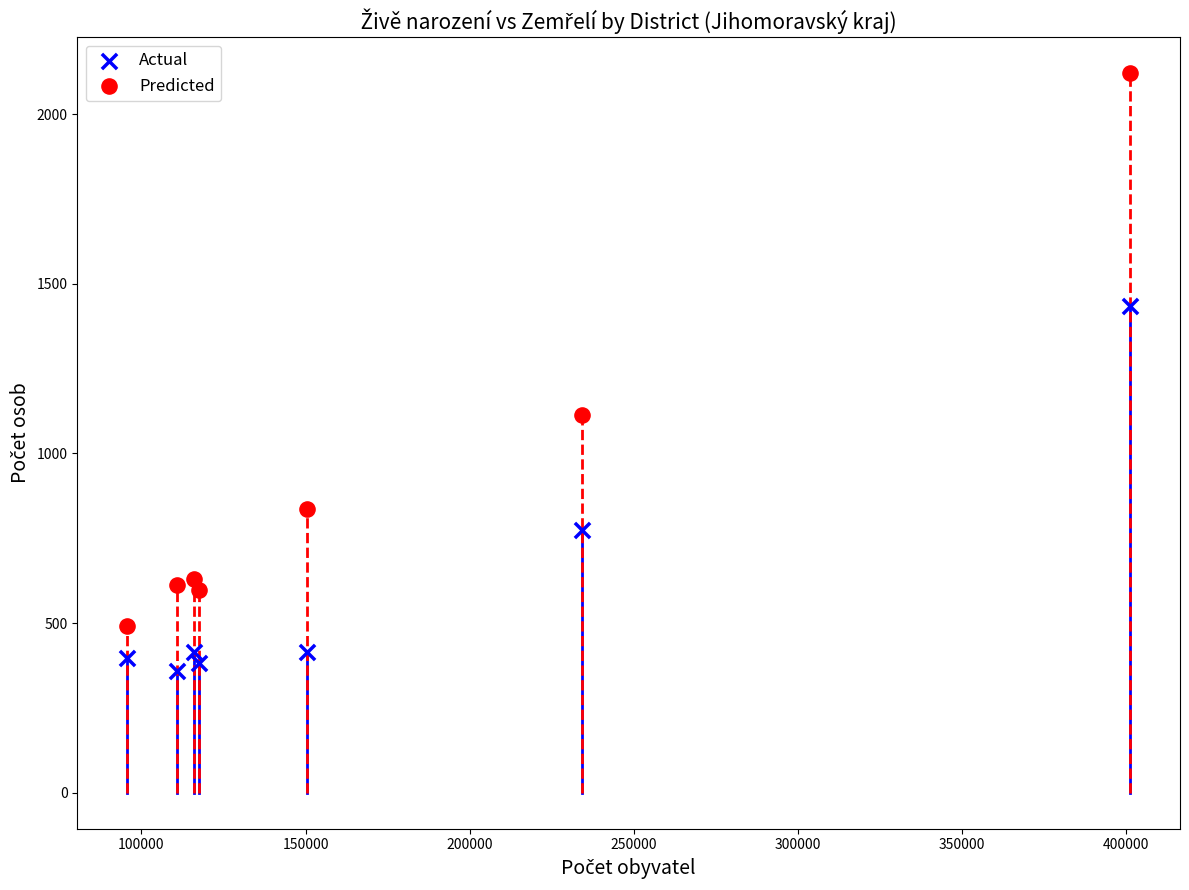

Across all data points, what is the range of X values (max minus min)?

305302